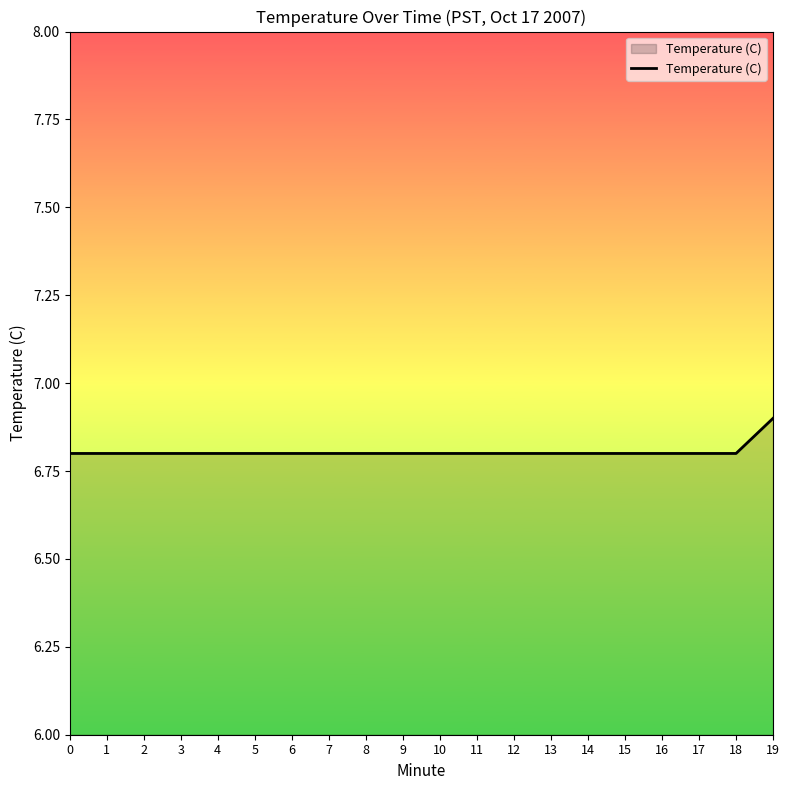

Reading left to right, extract all data points from this chart.

0=6.8	1=6.8	2=6.8	3=6.8	4=6.8	5=6.8	6=6.8	7=6.8	8=6.8	9=6.8	10=6.8	11=6.8	12=6.8	13=6.8	14=6.8	15=6.8	16=6.8	17=6.8	18=6.8	19=6.9